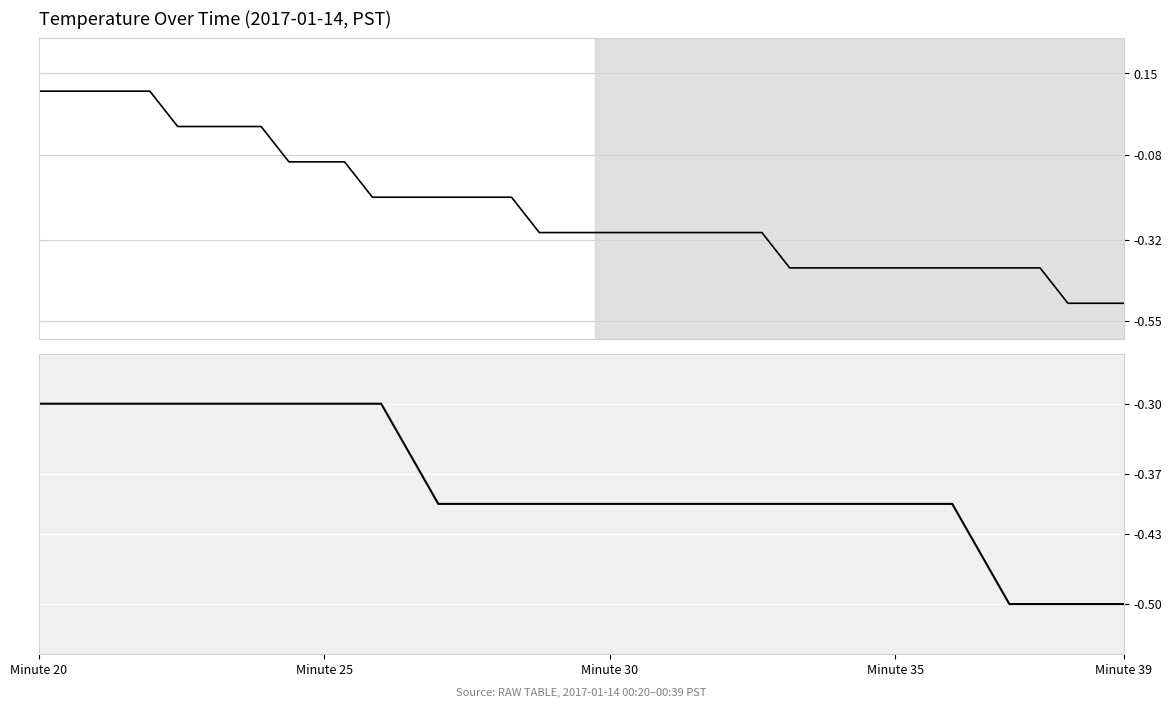

Does the chart display data point markers on the line(s)?

No